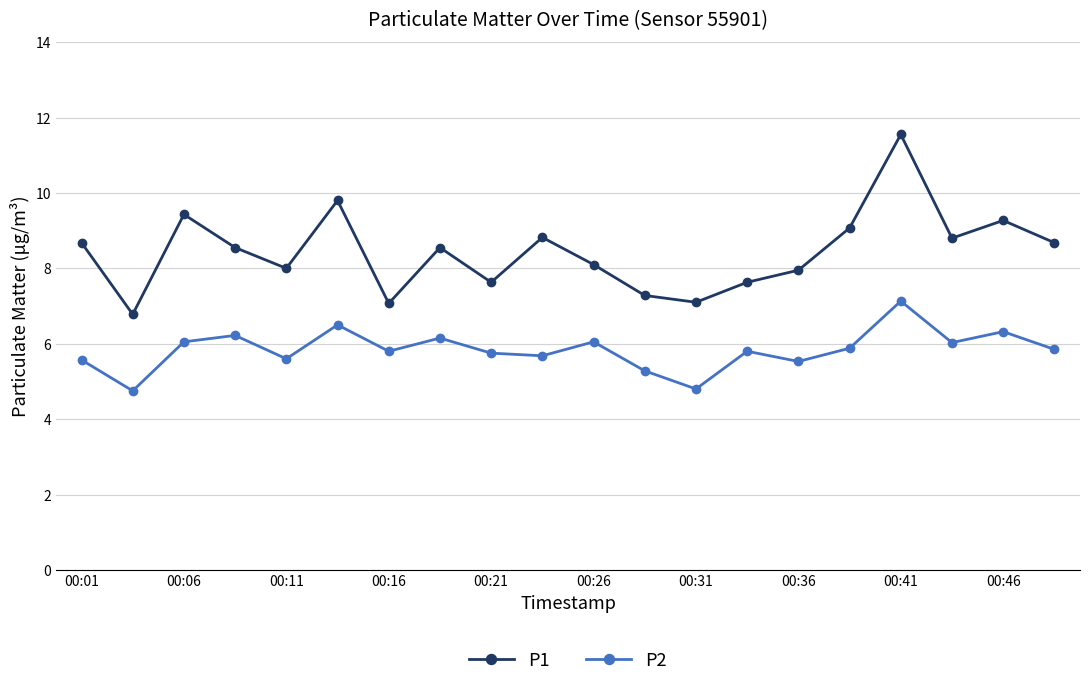

List the series in order of their peak value, highest first.

P1, P2